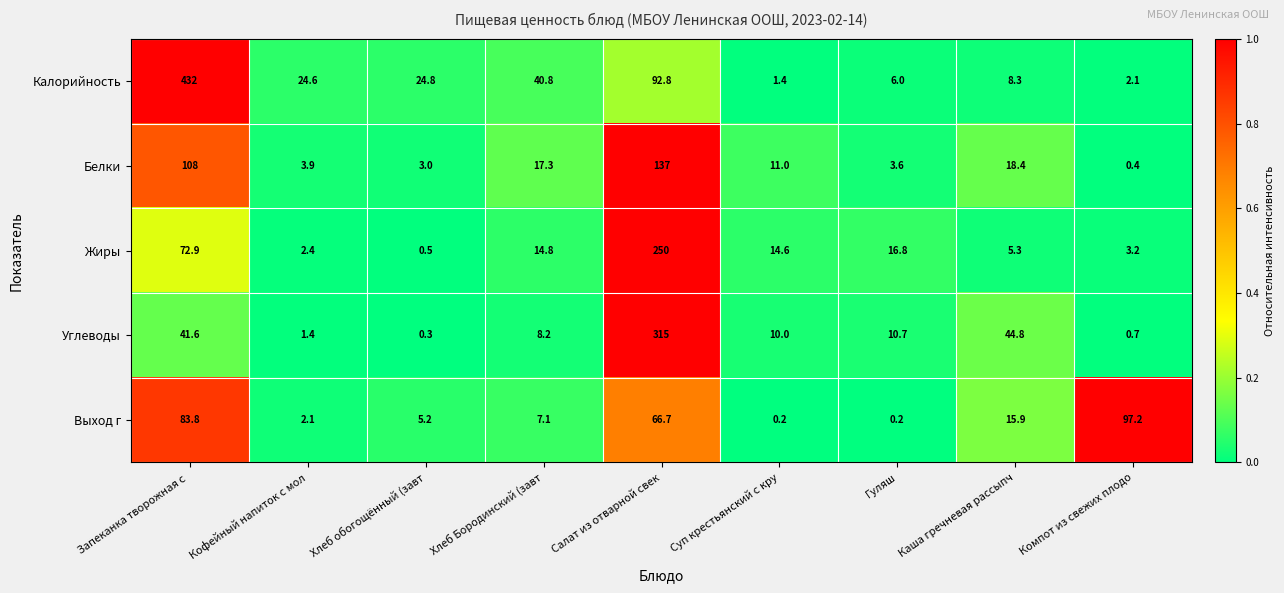

What is the total value across all series at Кофейный напиток с мол?

34.4